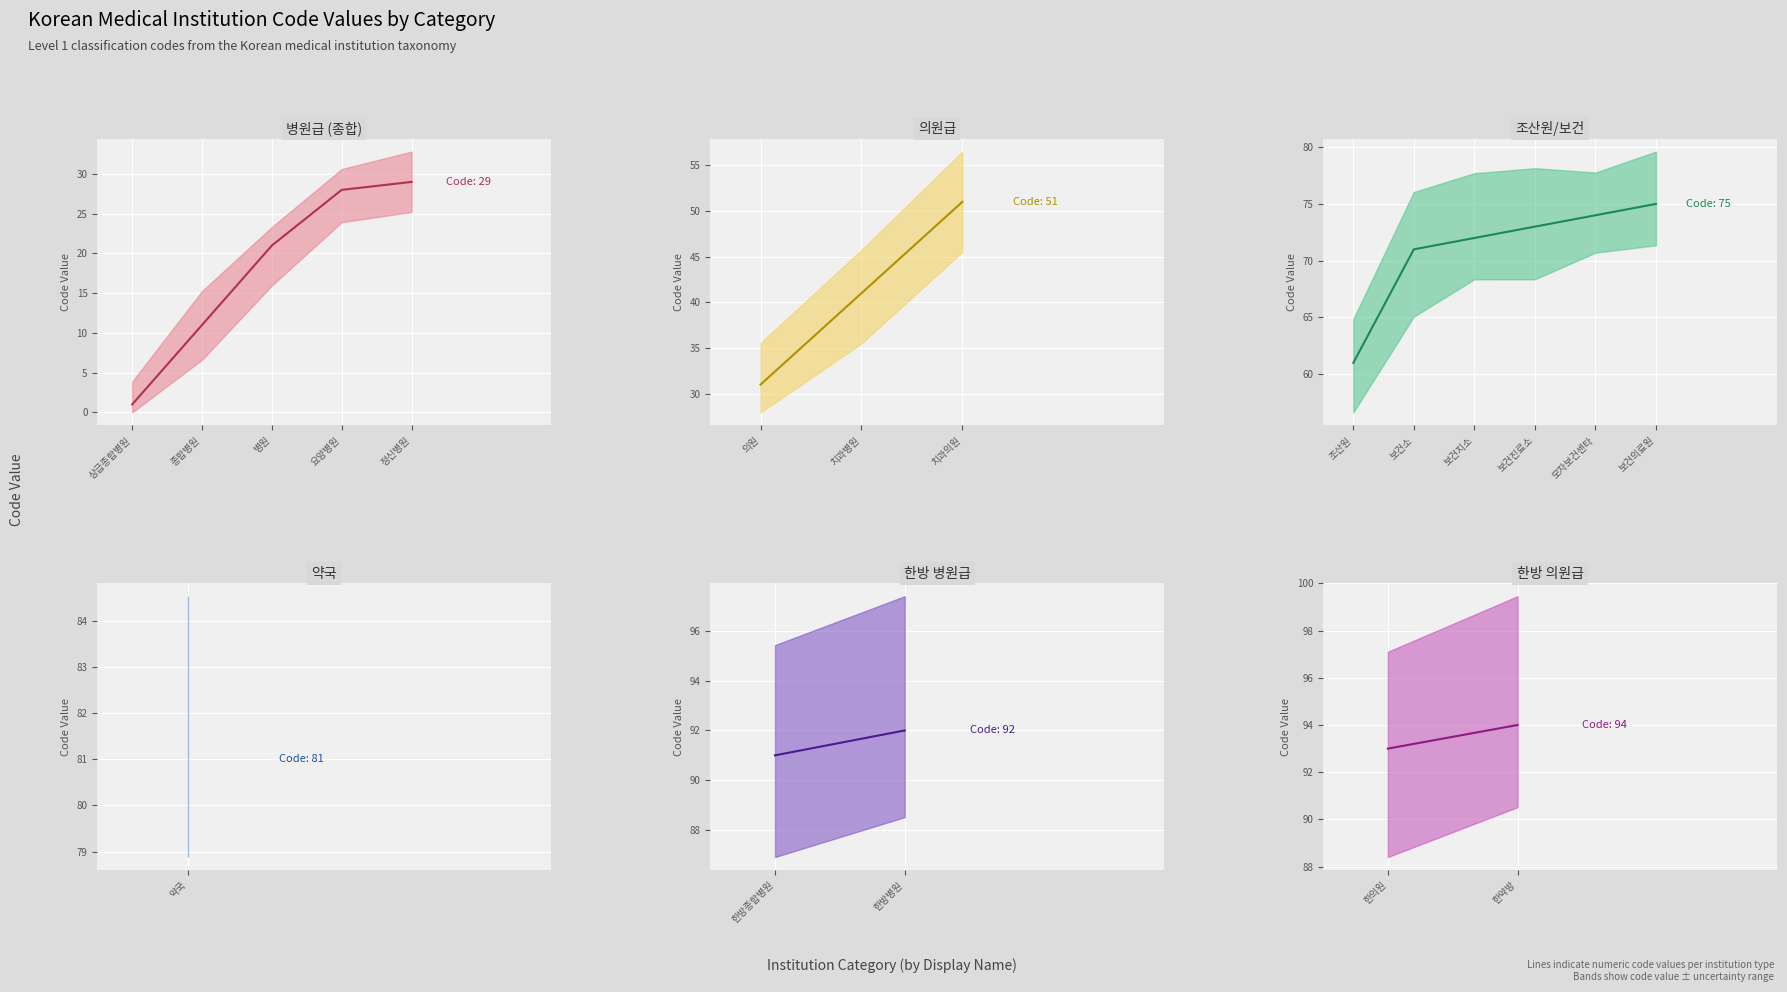

Reading left to right, list all the values displayed in this chart.

상급종합병원=1	종합병원=11	병원=21	요양병원=28	정신병원=29	의원=31	치과병원=41	치과의원=51	조산원=61	보건소=71	보건지소=72	보건진료소=73	모자보건센타=74	보건의료원=75	약국=81	한방종합병원=91	한방병원=92	한의원=93	한약방=94